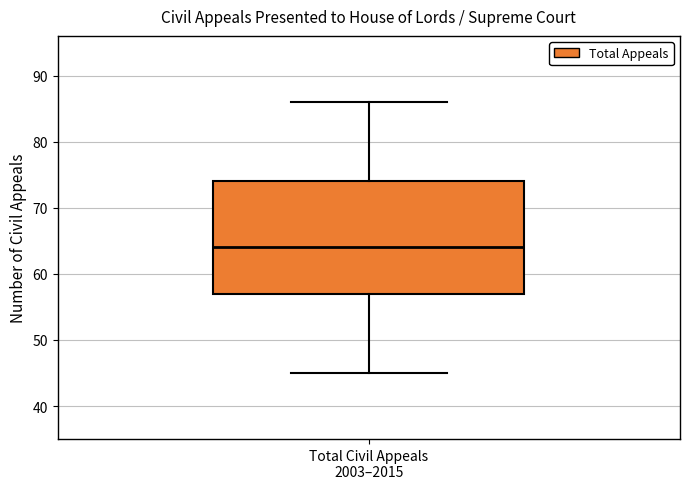

Read this box plot against the y-axis: the position of the median line, the range covered by the box, and the ends of both whiskers. The values are not printed on the chart, so give them approximately, as read against the axis.

median 64, box 57 to 74, whiskers 45 to 86